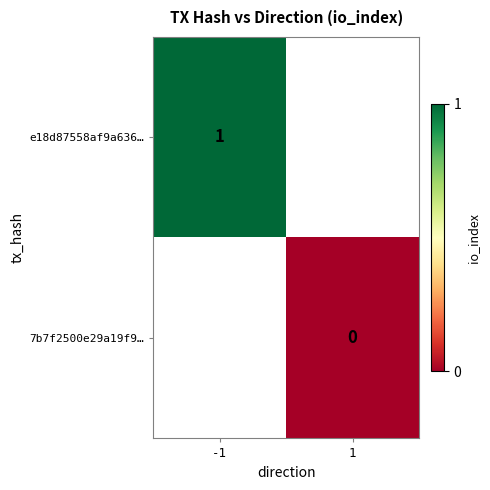

The value of e18d87558af9a636… at -1 is 1. True or false?

True